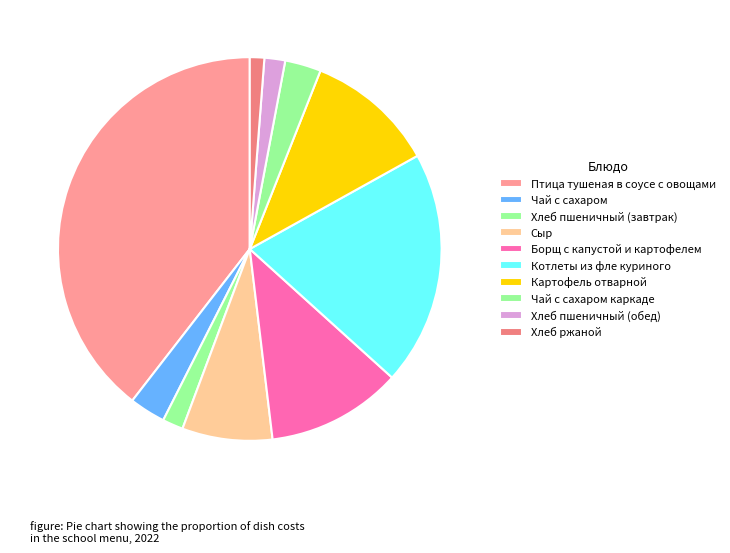

Count the number of slices in the pie.

10